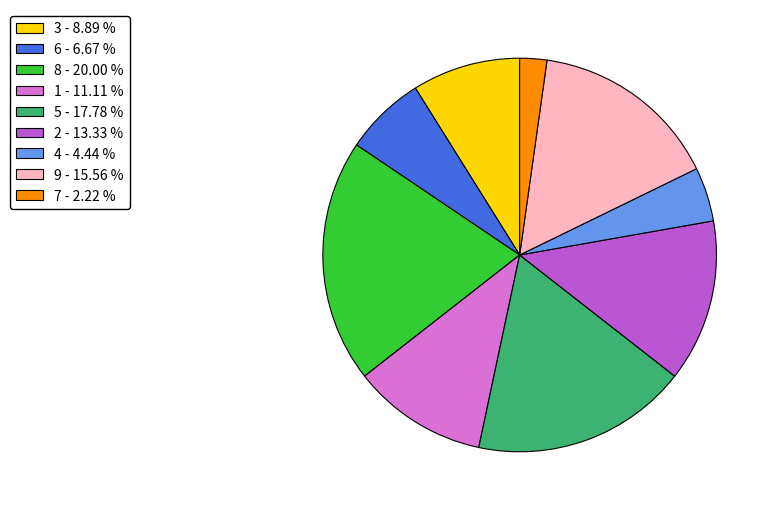

Is the sum of 2 and 7 greater than half?

No